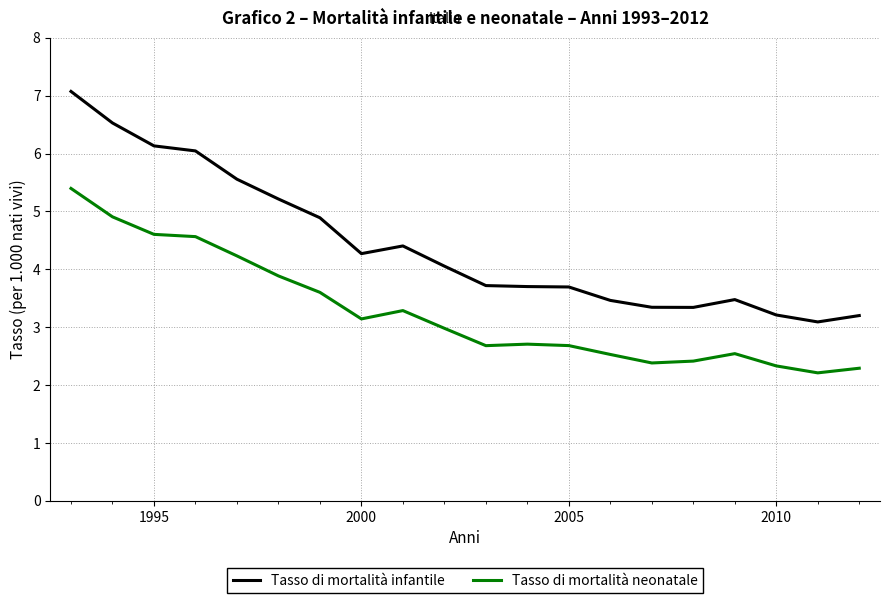

Which series has the widest spread of values?

Tasso di mortalità infantile